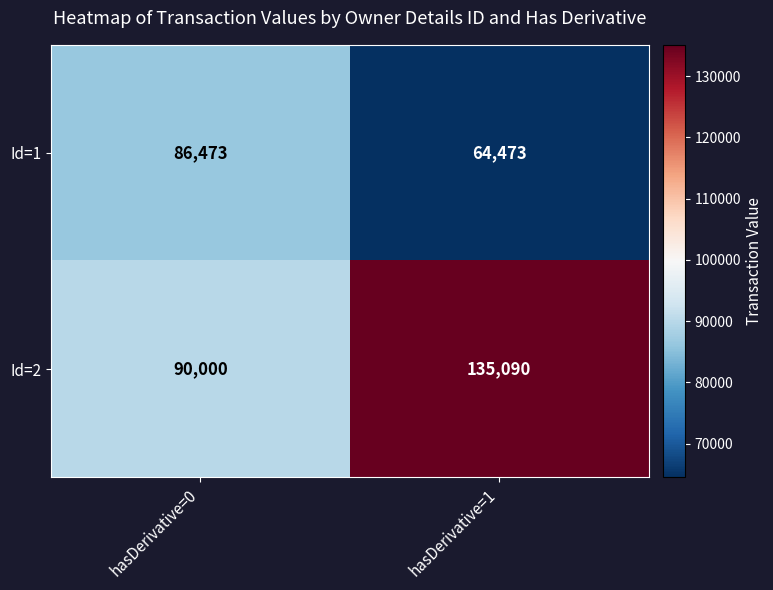

How many data points does each series have?

2